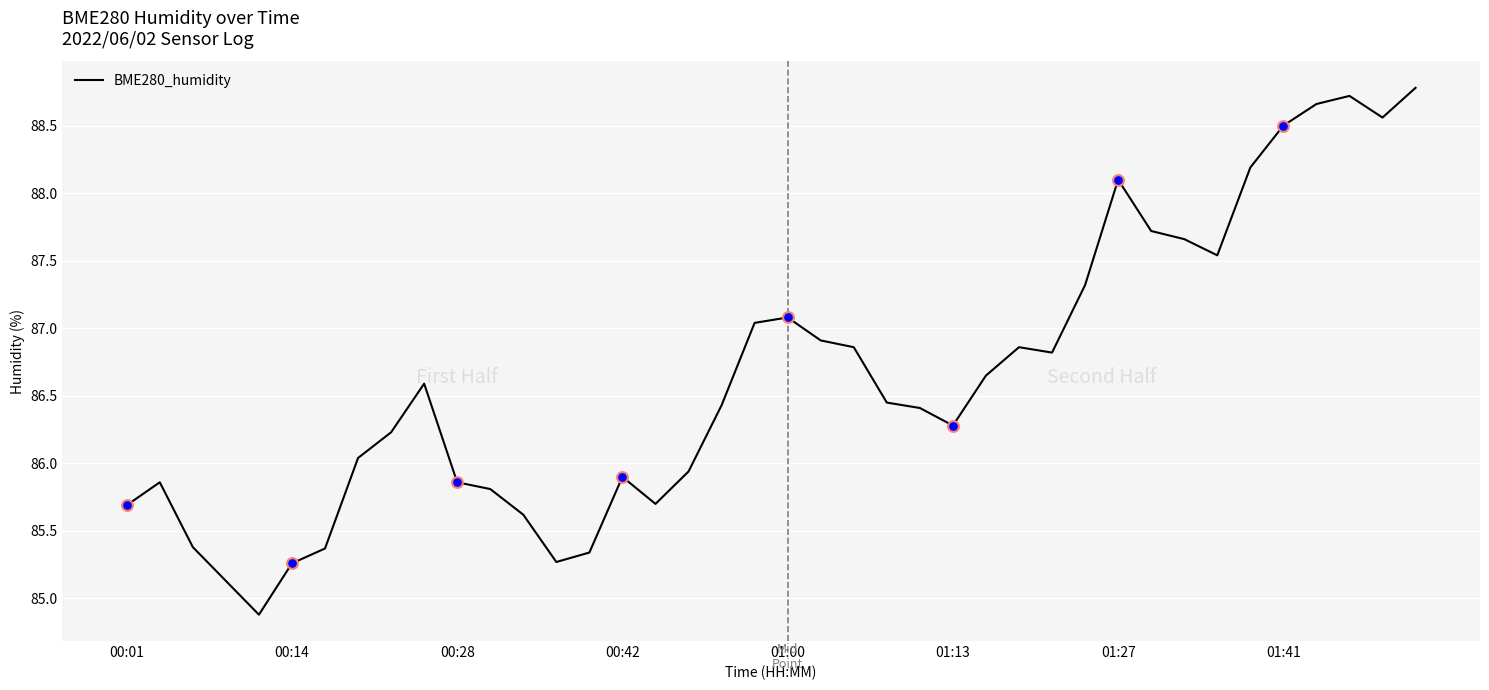

What is the minimum value shown in the chart?

84.9